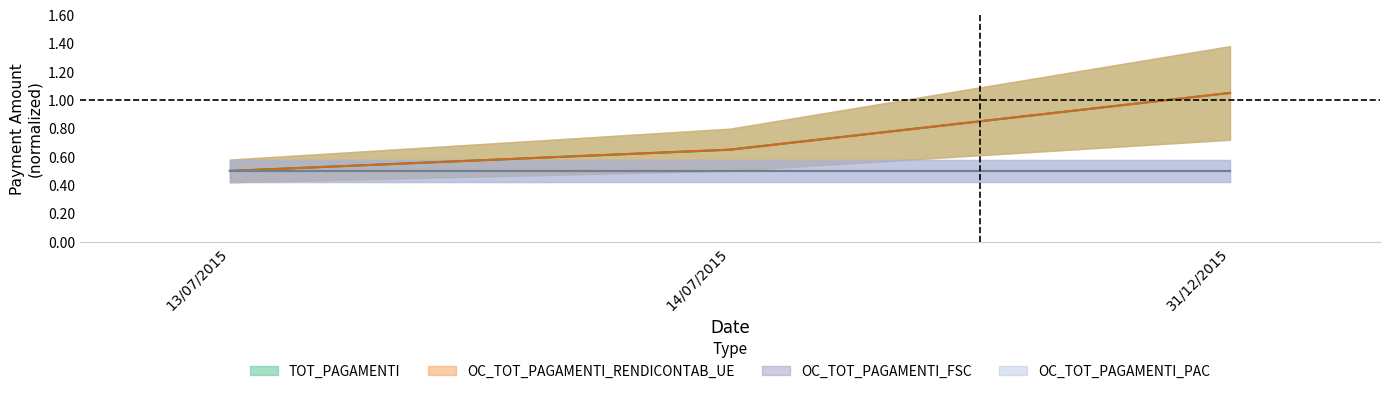

List the labels in order of OC_TOT_PAGAMENTI_RENDICONTAB_UE value, smallest first.

13/07/2015, 14/07/2015, 31/12/2015